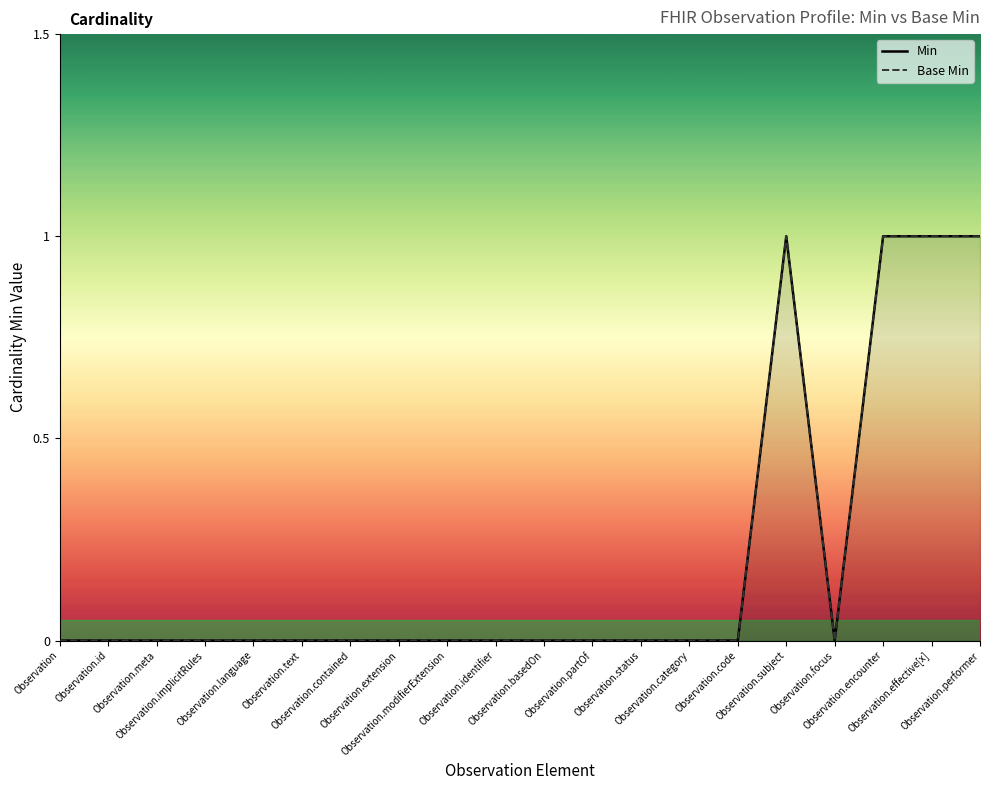

What is the label of the 10th point from the left?

Observation.identifier